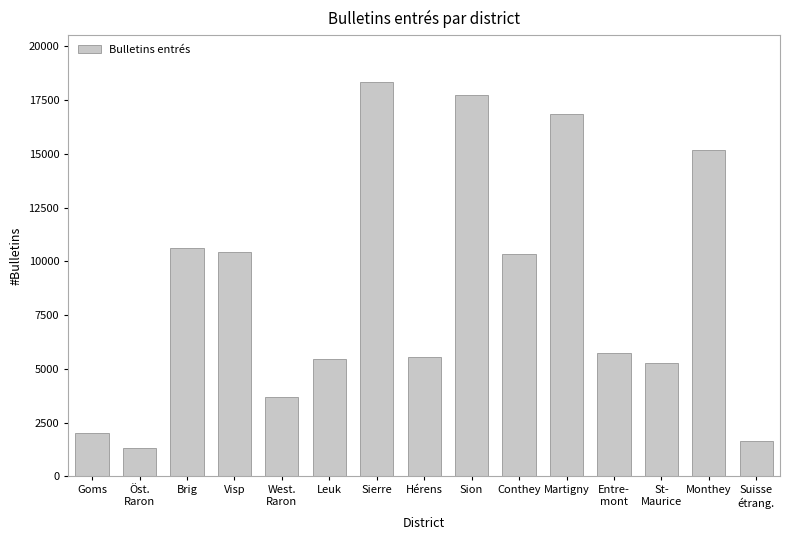

What is the change in value from Monthey to Suisse
étrang.?

-13505